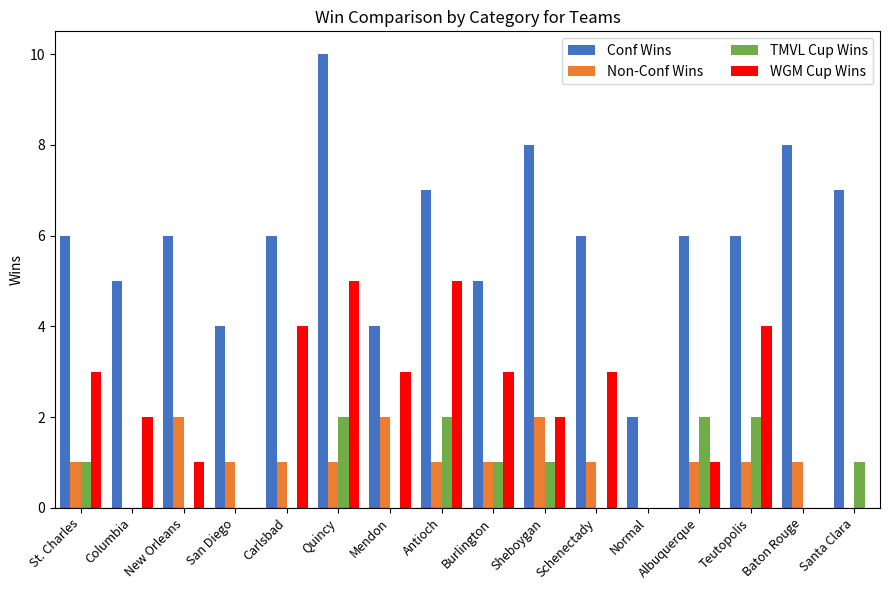

What is the sum of the WGM Cup Wins values at Albuquerque and Carlsbad?

5